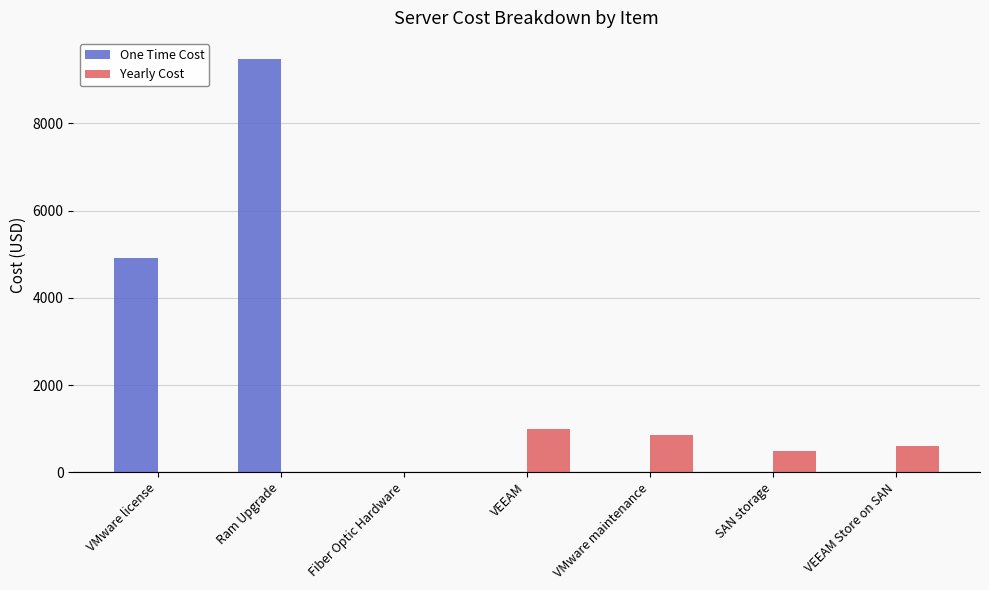

What is the sum of all Yearly Cost values?

2940.2